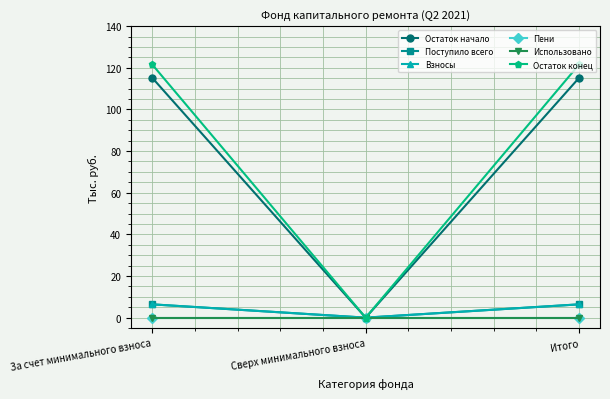

List the labels in order of Взносы value, largest first.

За счет минимального взноса, Итого, Сверх минимального взноса